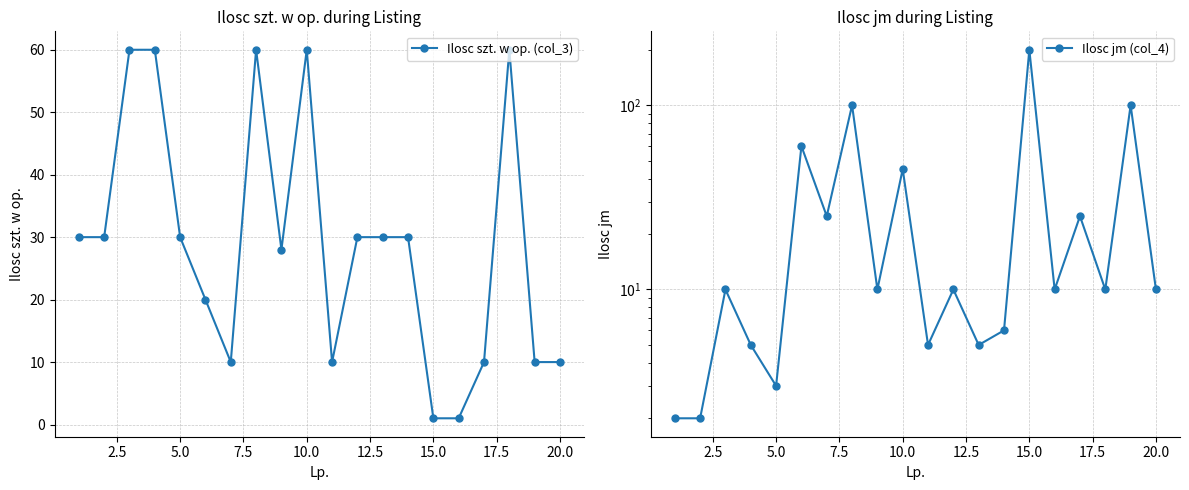

Reading left to right, what are all the values shown in this chart?

Ilosc szt. w op. (col_3): 30	30	60	60	30	20	10	60	28	60	10	30	30	30	1	1	10	60	10	10
Ilosc jm (col_4): 2	2	10	5	3	60	25	100	10	45	5	10	5	6	200	10	25	10	100	10